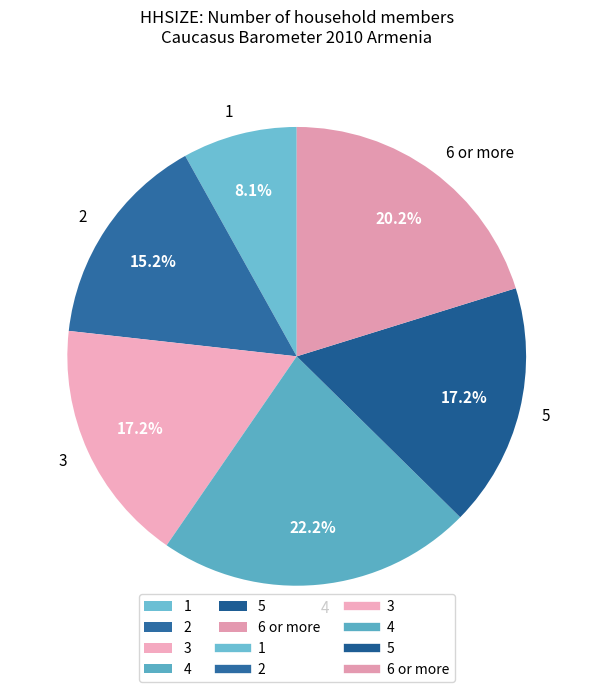

Between 5 and 2, which is larger?

5